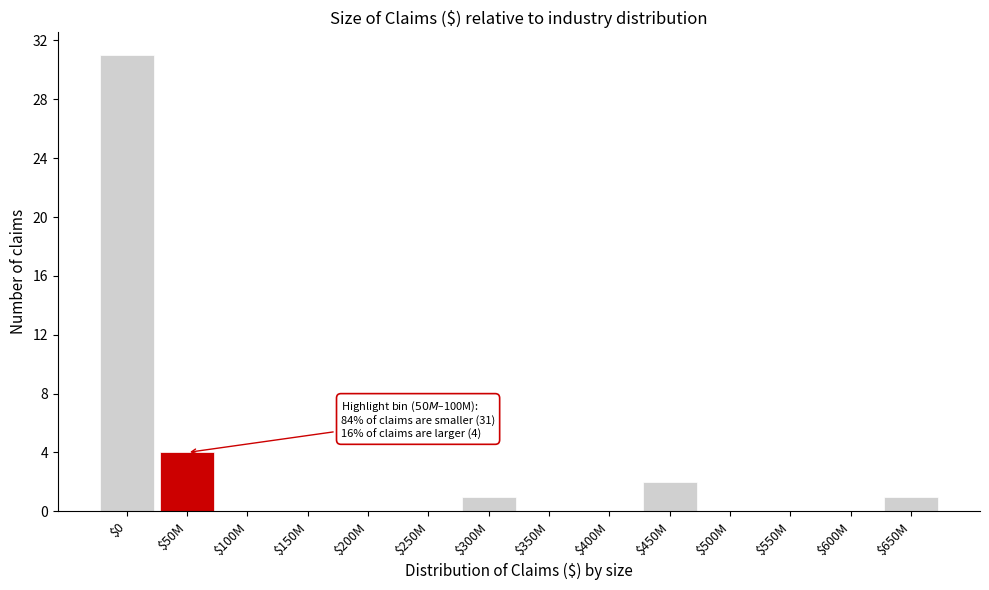

Is it true that the value at $400M is -12?

False